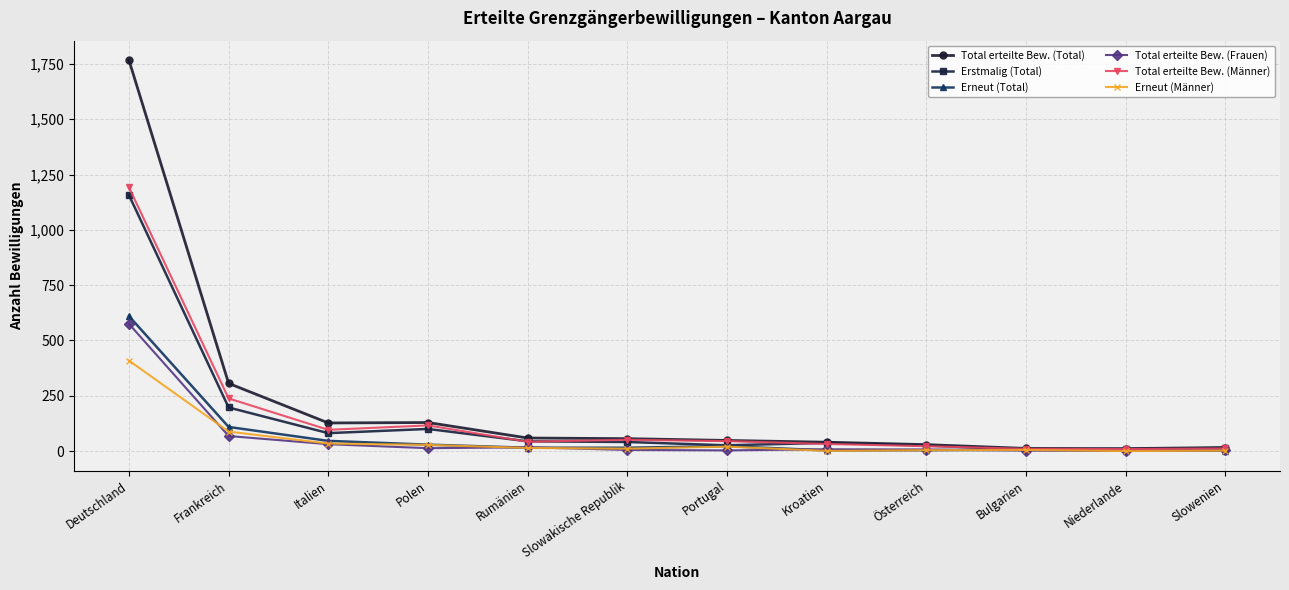

Is it true that Total erteilte Bew. (Total) equals 59 at Rumänien?

True